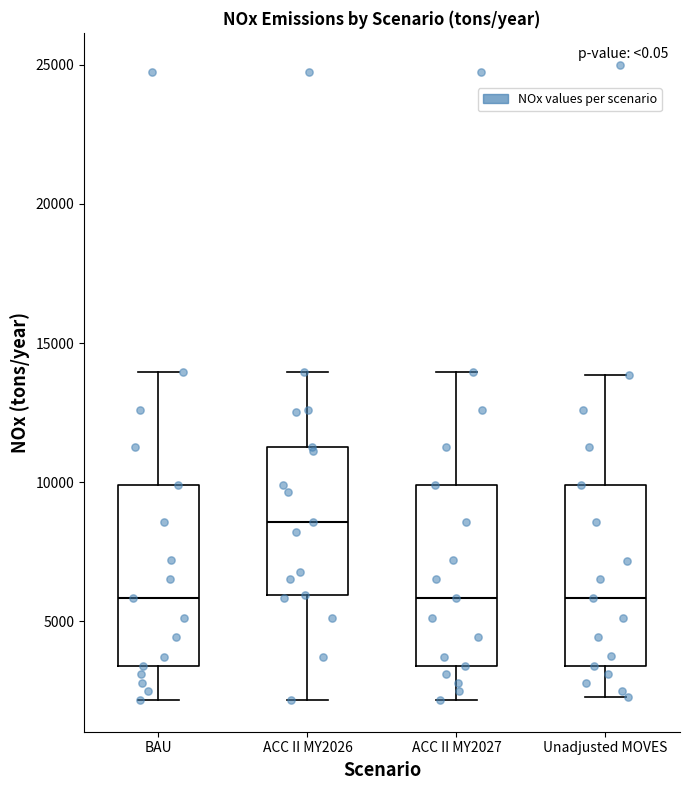

Reading left to right, transcribe this box plot: for each box, give where its median line is, the range the box spans, and where its two whiskers end, as read against the y-axis. The values are not printed on the chart, so give them approximately, as read against the axis.

BAU: median 6000, box 3500 to 10000, whiskers 2000 to 14000
ACC II MY2026: median 8500, box 6000 to 11500, whiskers 2000 to 14000
ACC II MY2027: median 6000, box 3500 to 10000, whiskers 2000 to 14000
Unadjusted MOVES: median 6000, box 3500 to 10000, whiskers 2500 to 14000